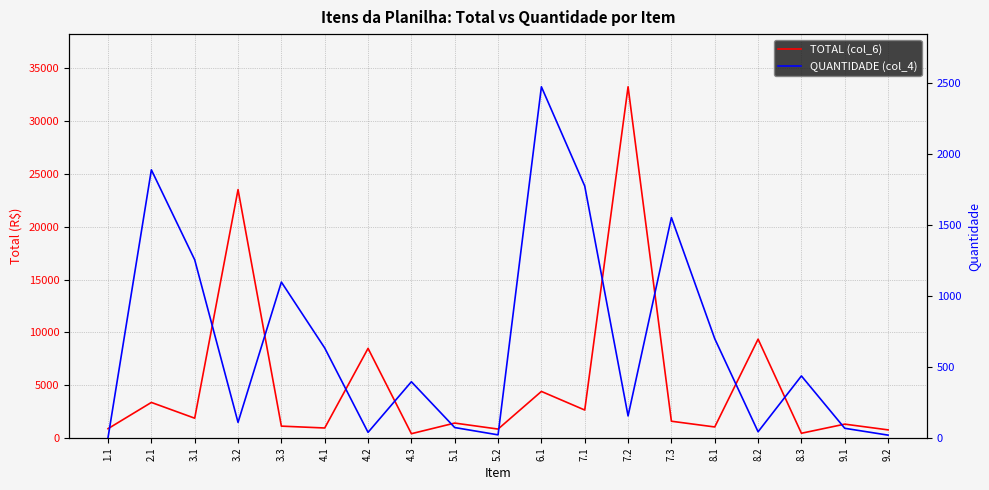

Reading left to right, transcribe all the data shown in this chart.

TOTAL (col_6): 880.6	3364.7	1871.5	23514.2	1121.0	945.0	8481.4	404.3	1410.6	843.3	4406.7	2646.3	33249.4	1585.1	1042.5	9356.5	446.0	1309.8	766.6
QUANTIDADE (col_4): 2.5	1890.2	1256.0	109.9	1099.0	634.2	39.6	396.4	73.5	22.0	2475.7	1776.0	155.4	1554.0	699.6	43.7	437.3	68.2	20.0